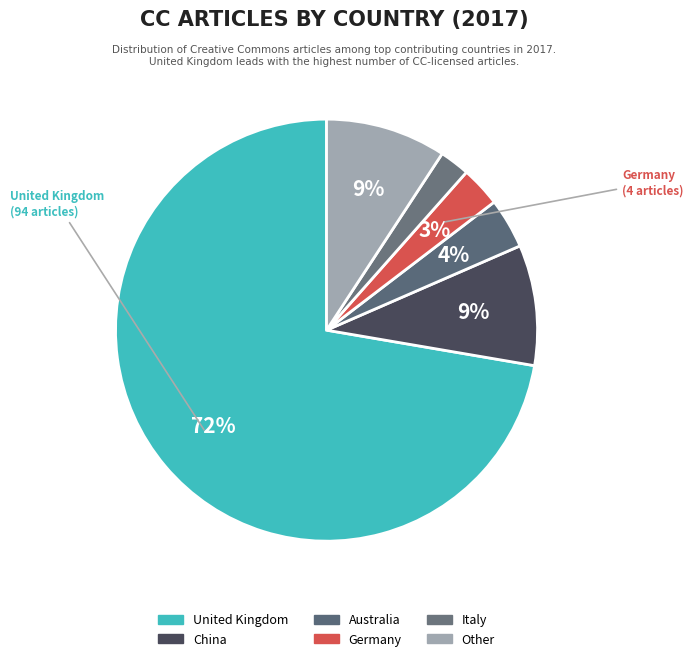

How many segments does this pie chart have?

6